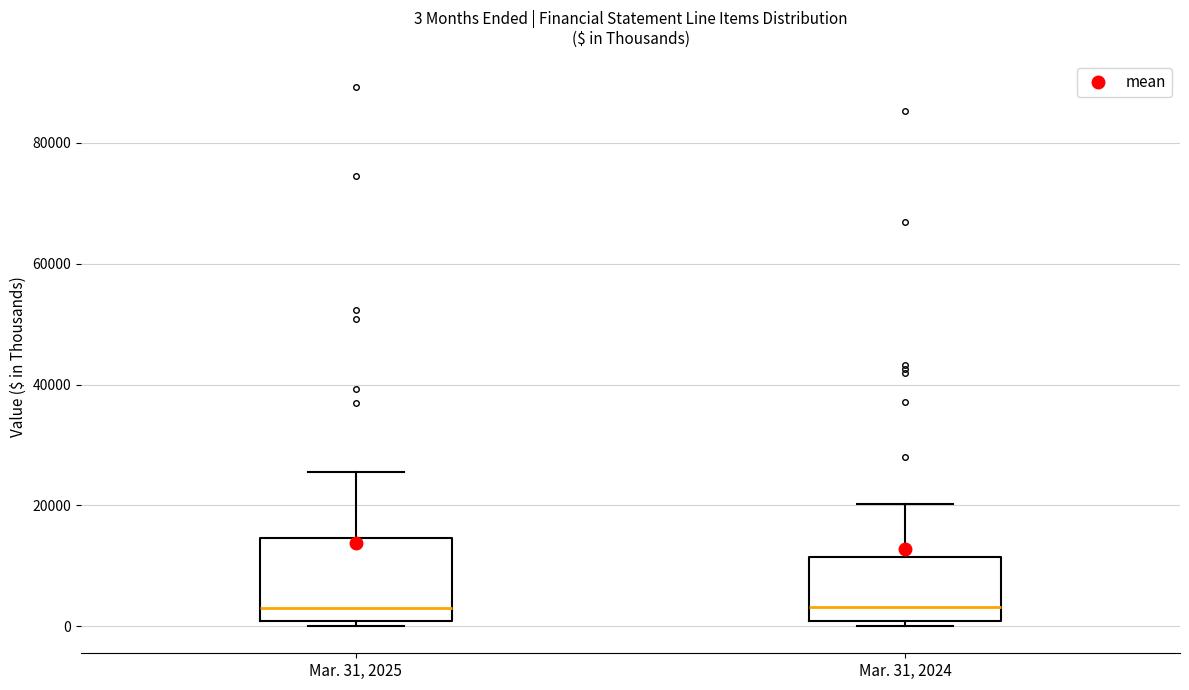

Which box is the tallest, from its lower edge to its upper edge?

Mar. 31, 2025